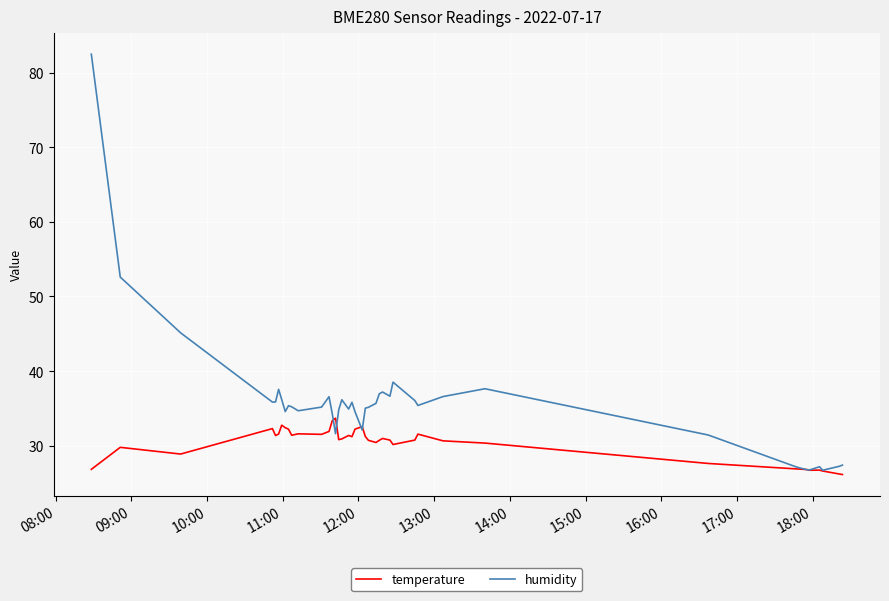

Which series has the largest range (max minus min)?

humidity